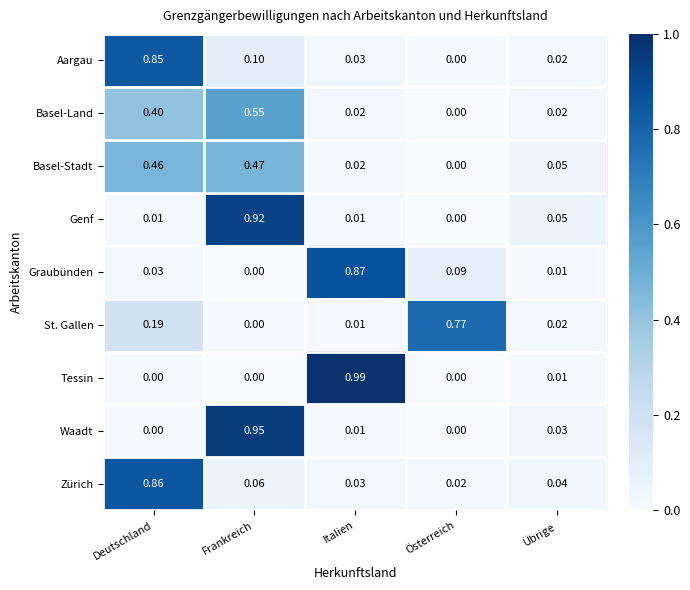

Which category has the highest value across all series?

Italien